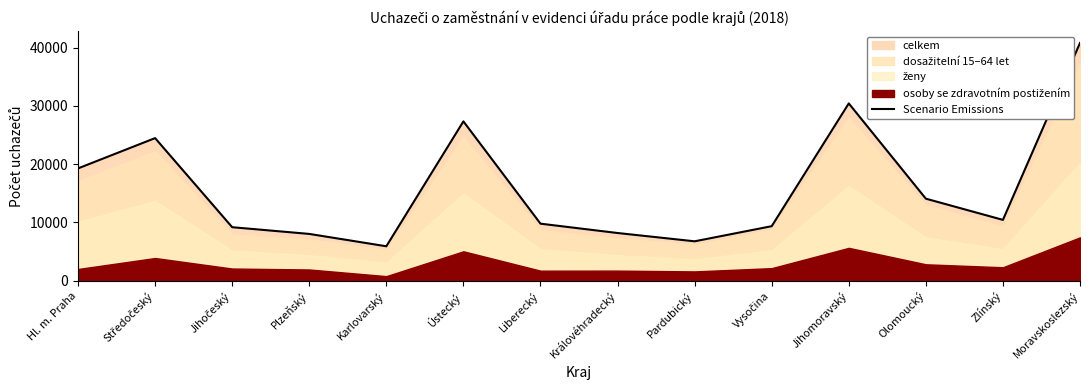

List the labels in order of value, largest first.

Moravskoslezský, Jihomoravský, Ústecký, Středočeský, Hl. m. Praha, Olomoucký, Zlínský, Liberecký, Vysočina, Jihočeský, Královéhradecký, Plzeňský, Pardubický, Karlovarský